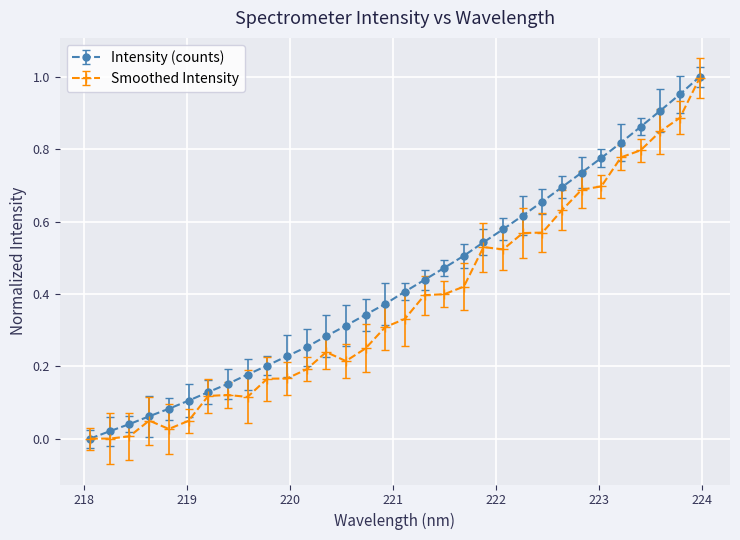

Which series has the largest total across all categories?

Intensity (counts)